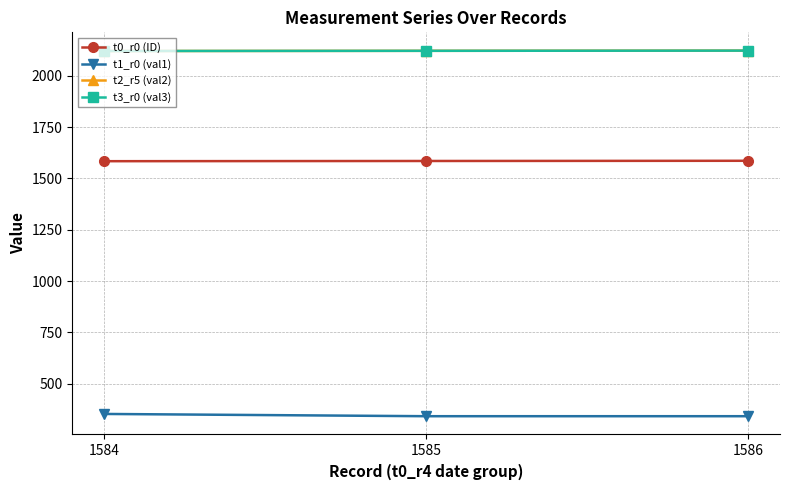

Which label corresponds to the smallest value in the chart?

1585